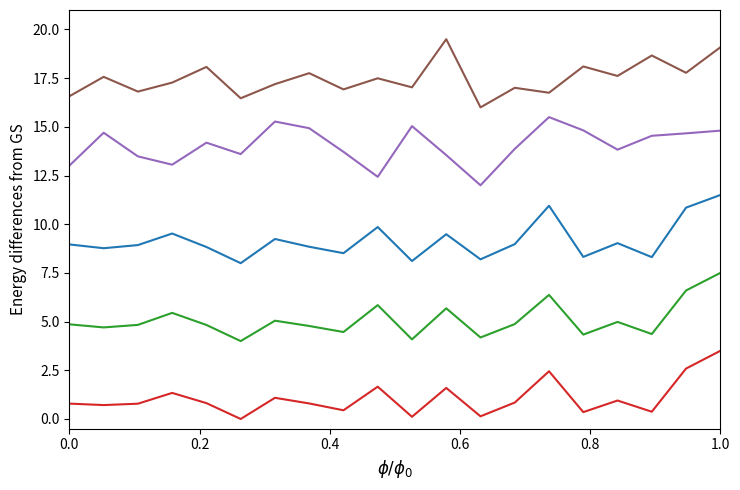

What is the maximum value shown in the chart?

19.5